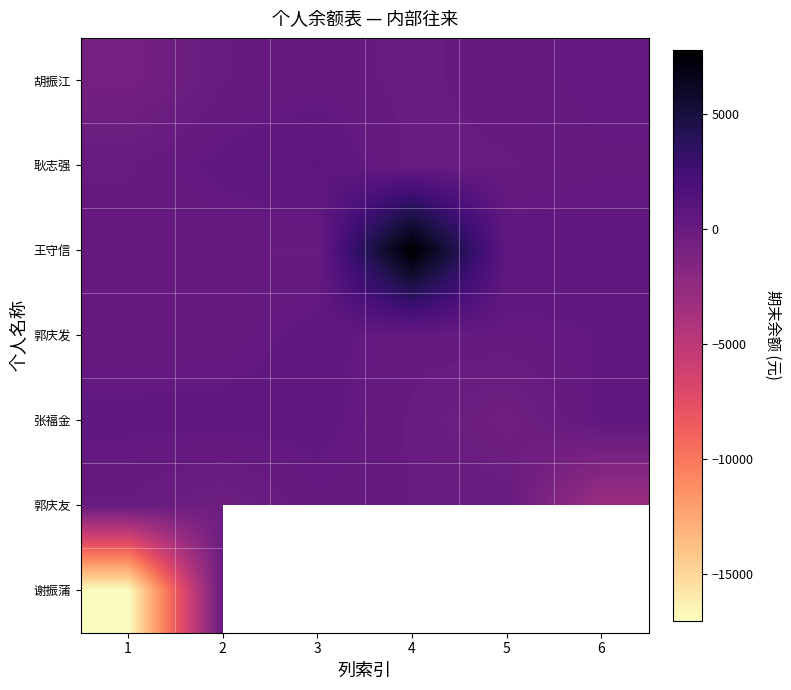

What is the difference between the highest and lowest values at 5?

1140.0